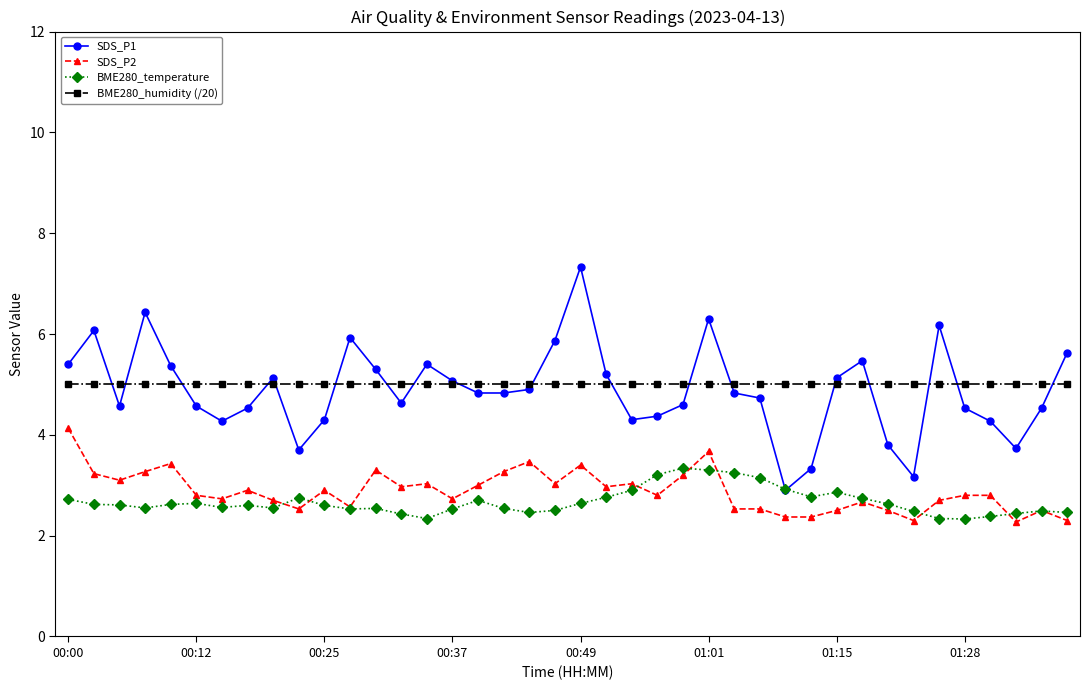

Which series has the widest spread of values?

SDS_P1